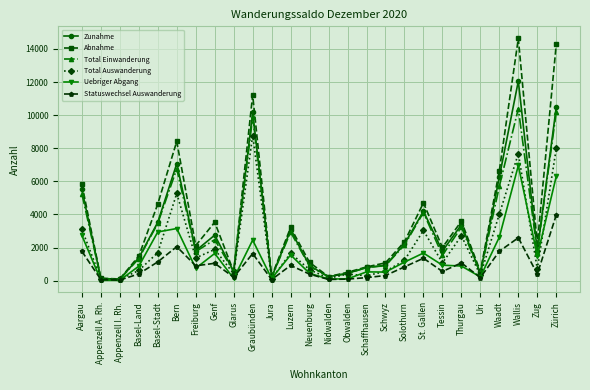

Is this an area chart (filled region under the line)?

No